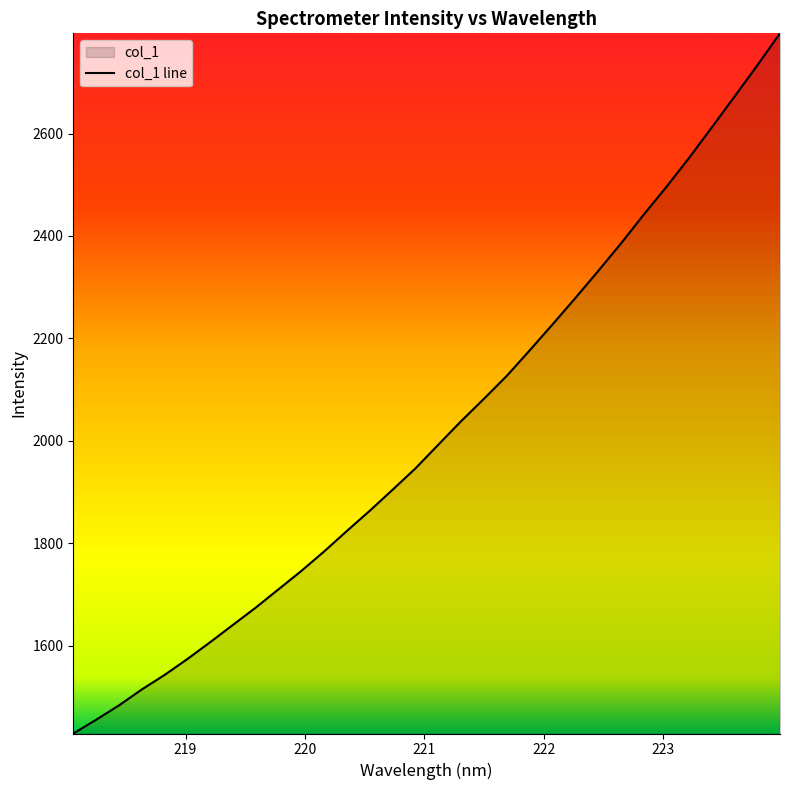

Does the chart display data point markers on the line(s)?

No